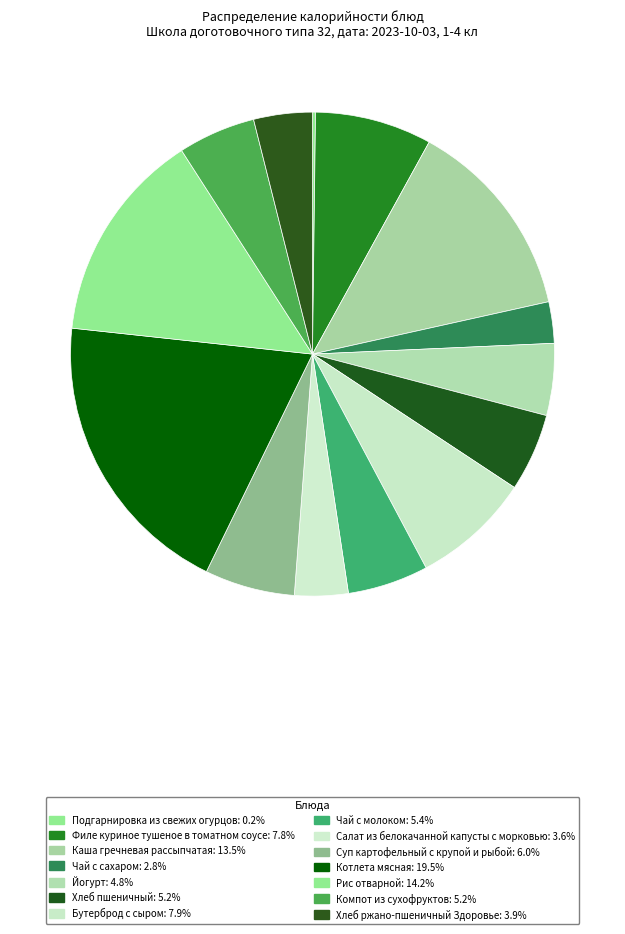

Which category has the biggest portion of the pie?

Котлета мясная